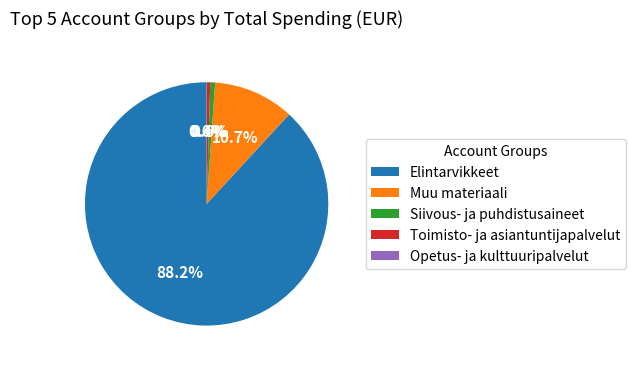

Which category accounts for the majority?

Elintarvikkeet